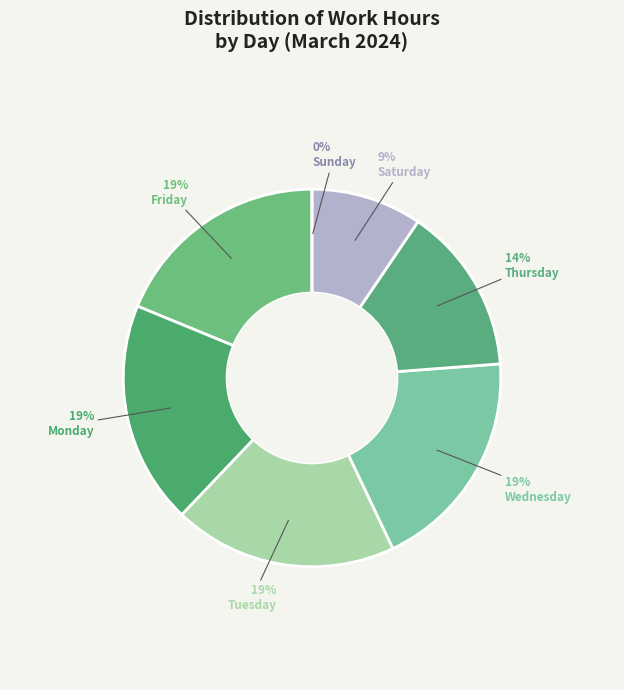

Is there a majority slice in this chart?

No